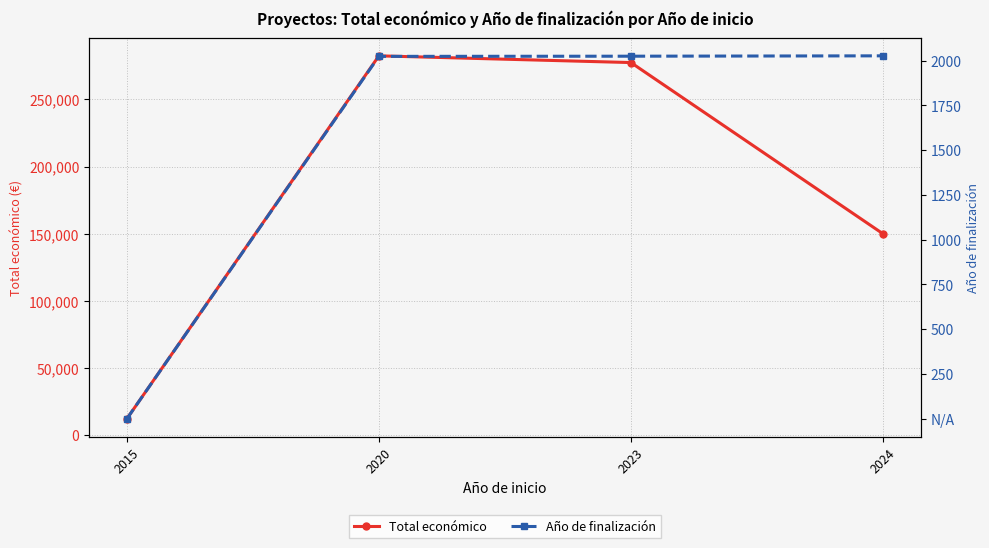

At which label does Total económico first exceed 277458?

2020